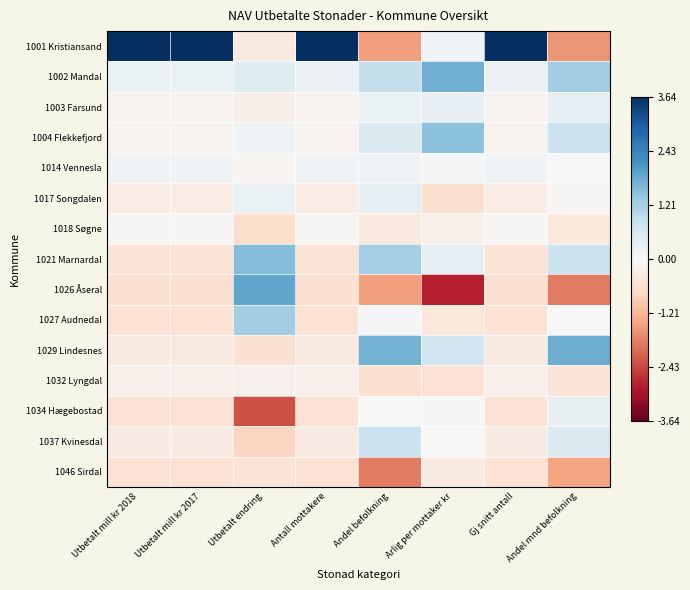

Which series has the widest spread of values?

1001 Kristiansand